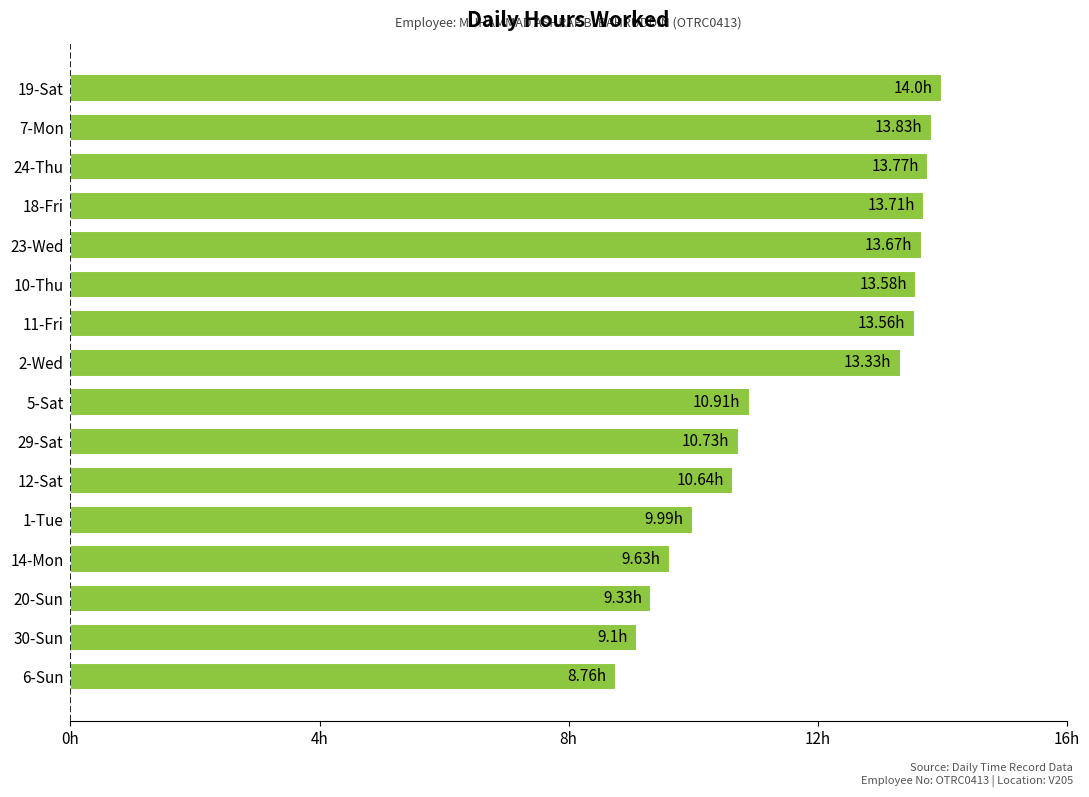

What is the maximum value shown in the chart?

14.0